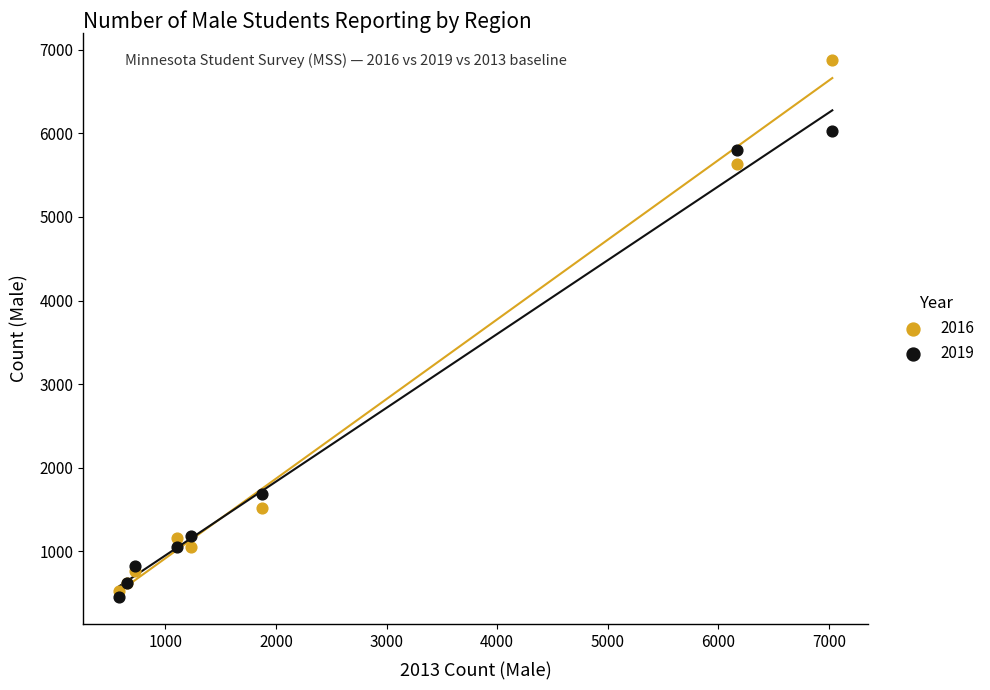

Which series reaches the minimum Y coordinate?

2019